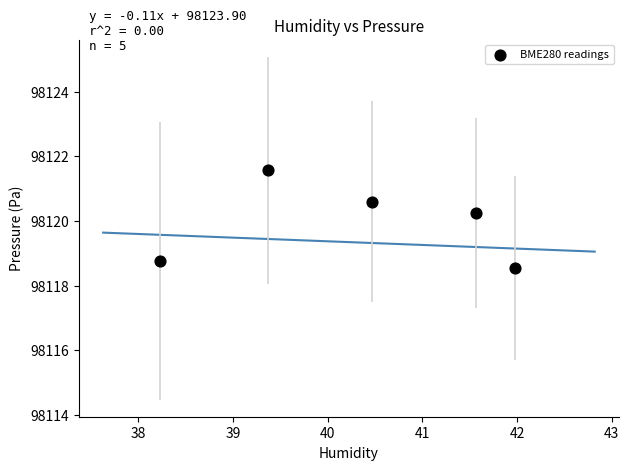

What is the average Y value?

98119.9